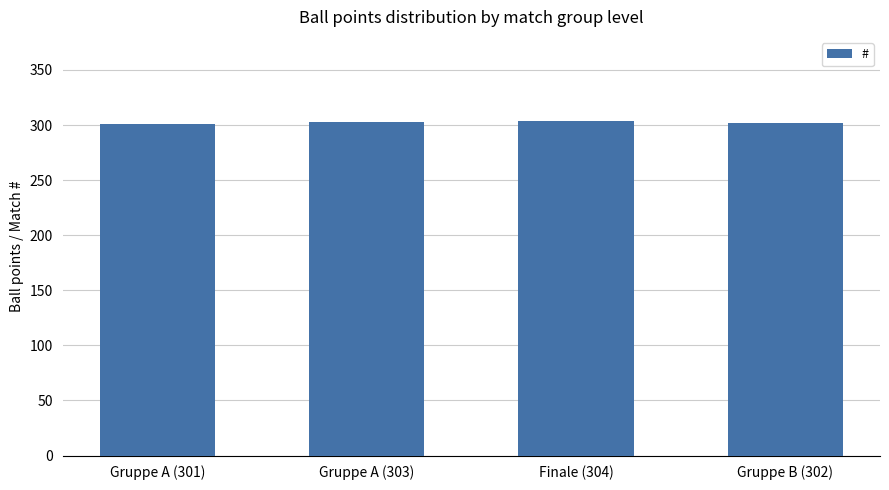

The chart shows a value of 302 at Gruppe B (302). True or false?

True